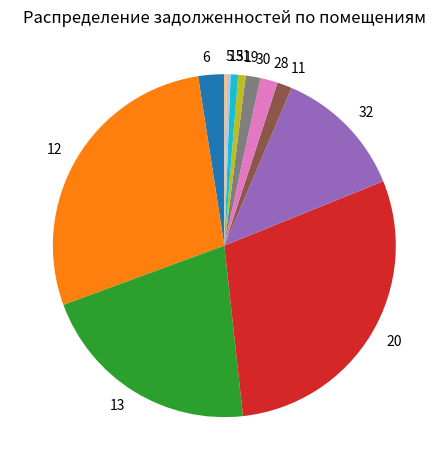

Is there a majority slice in this chart?

No